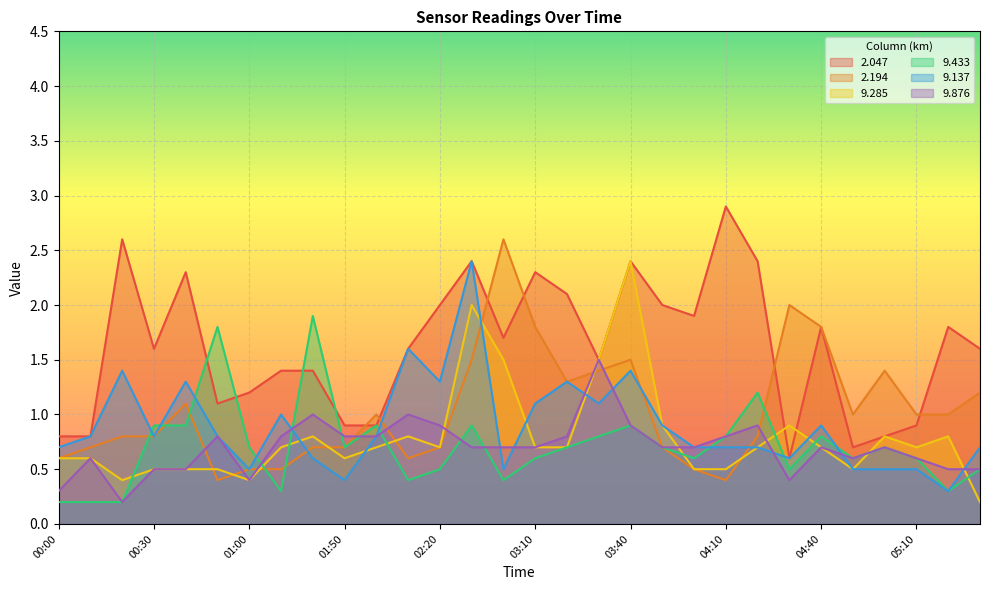

Is the value of   9.433 at 00:50 greater than the value of   2.194 at 02:00?

Yes